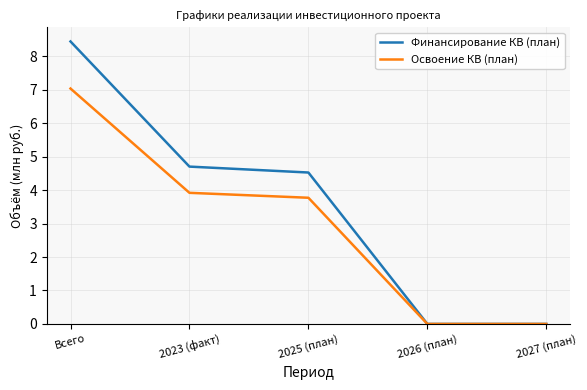

How many lines are shown in the chart?

2